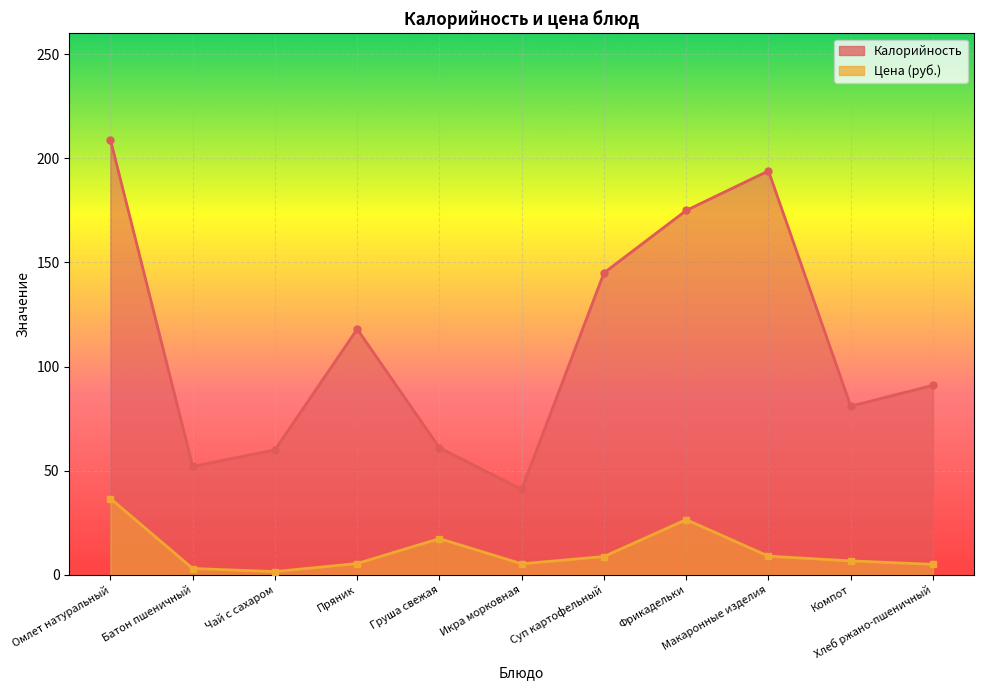

The Калорийность series shows 194.0 at Макаронные изделия. True or false?

True